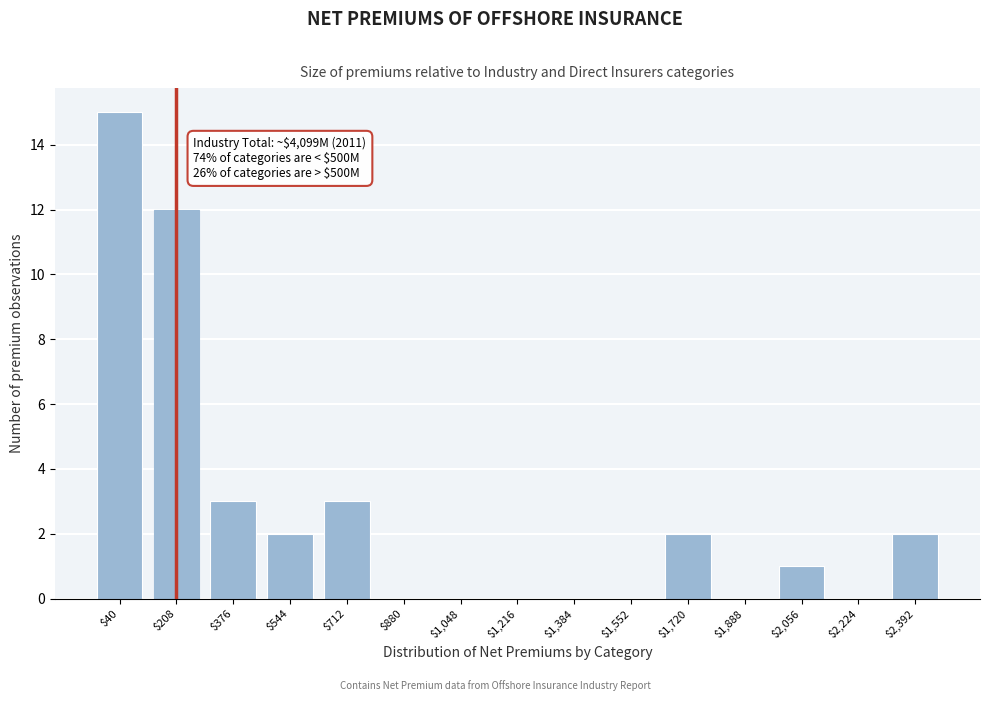

Is it true that the value at $2,224 is 0?

True